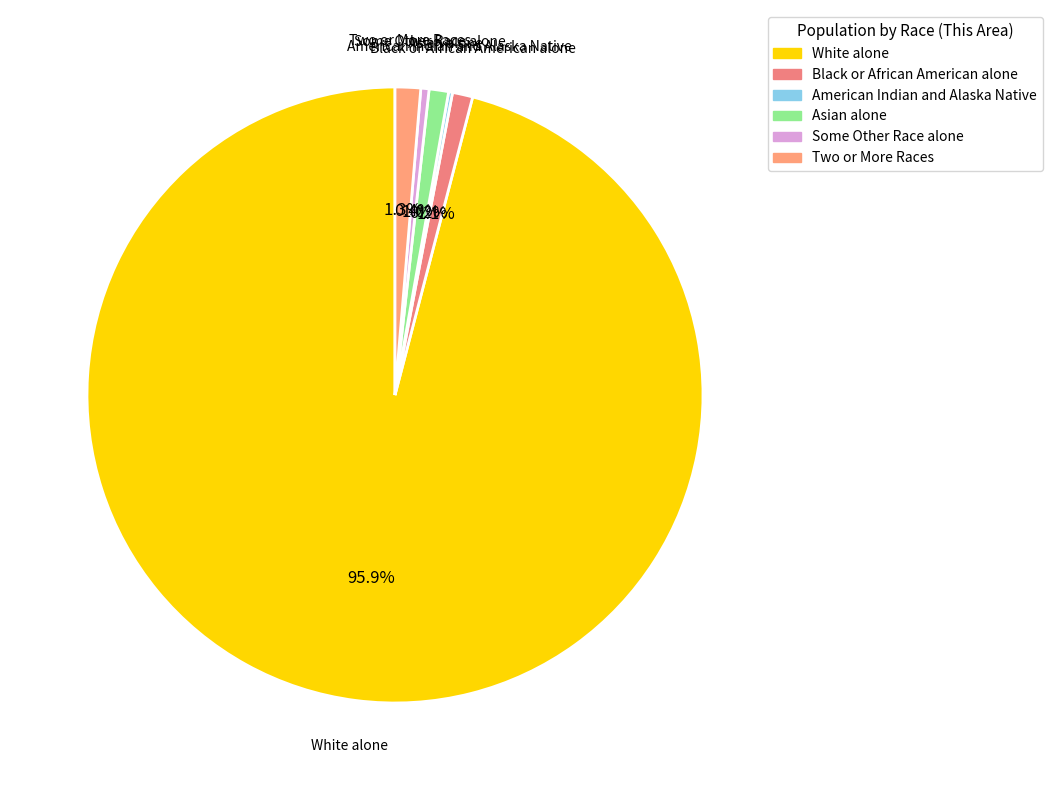

To the nearest percent, what is the combined percentage of Asian alone and Black or African American alone?

2%